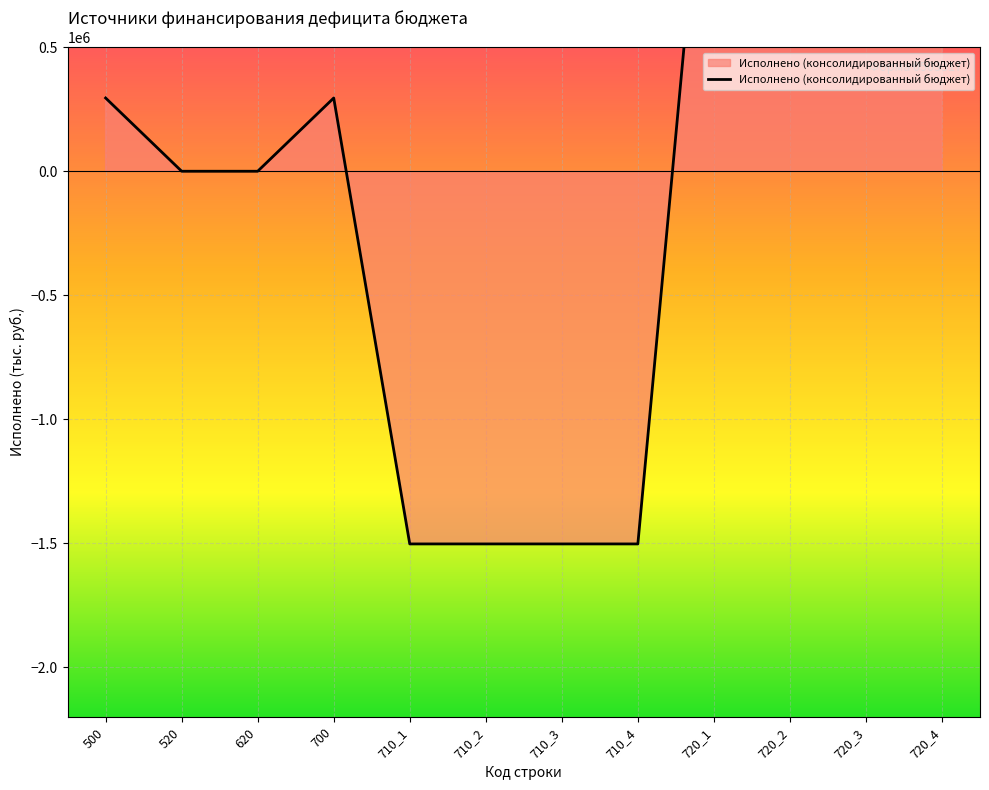

Count the number of data series in this chart.

1